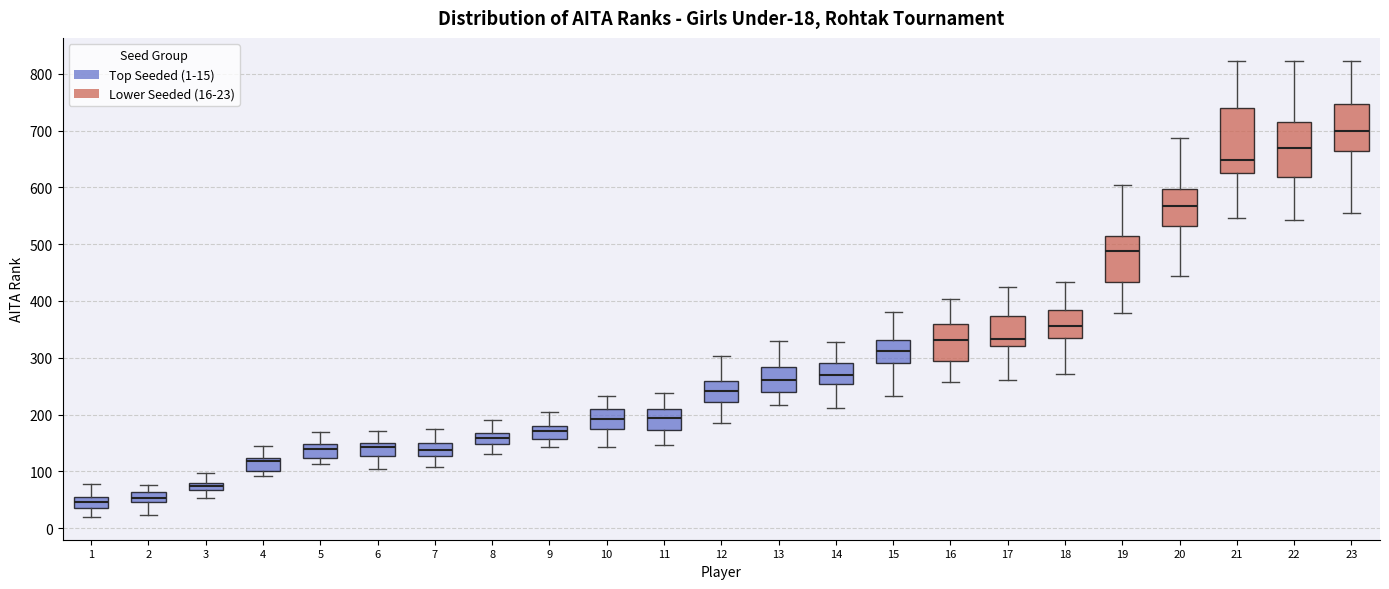

Comparing the boxes themselves (not the whiskers), which one is the tallest?

21